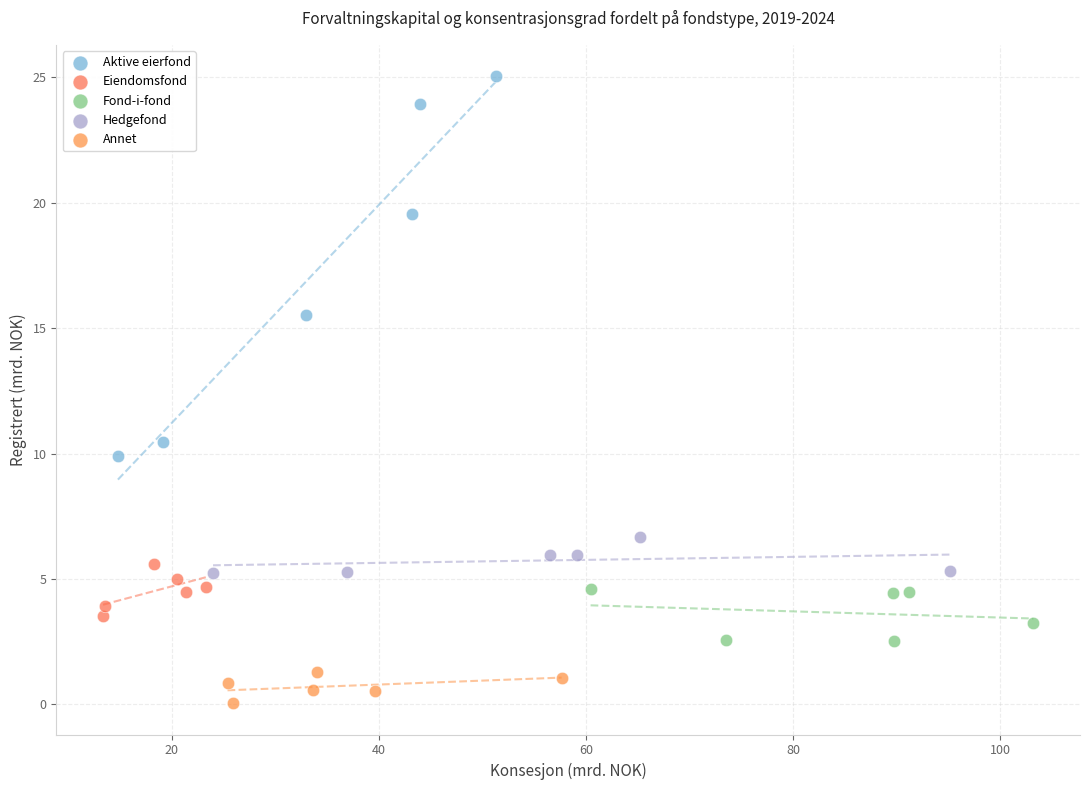

Which series has the widest spread of Y values?

Aktive eierfond